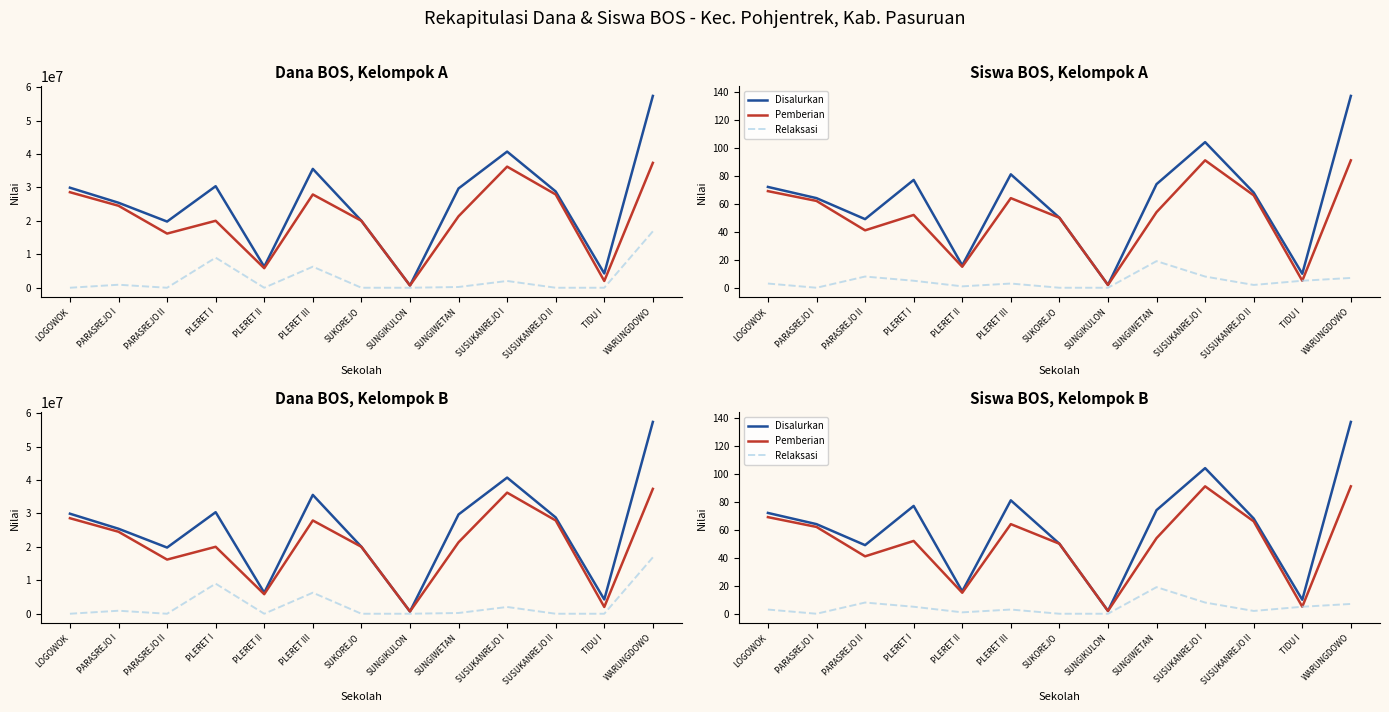

Which series has the widest spread of values?

Aktivasi Nominasi